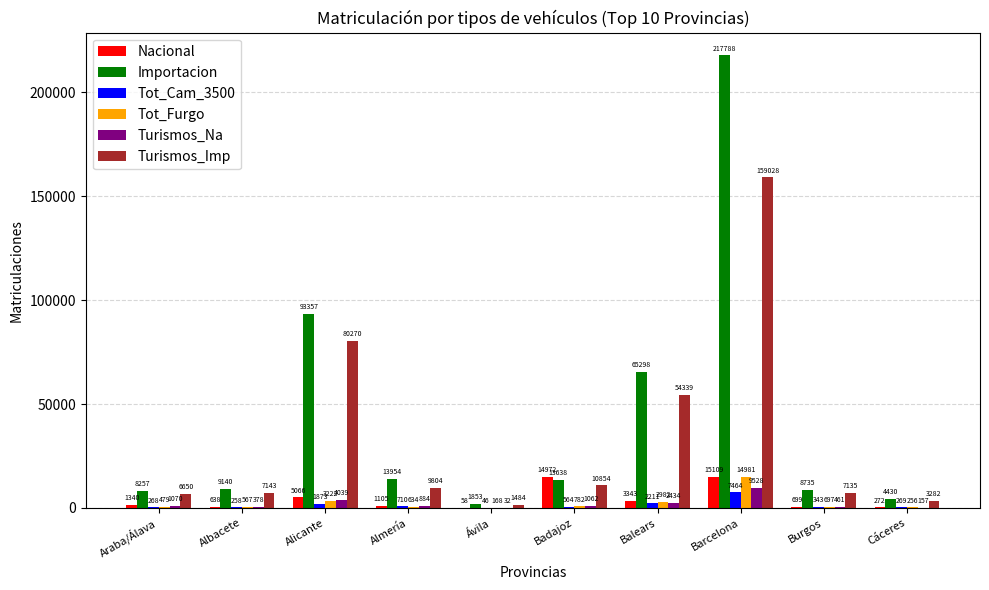

Where does the Tot_Furgo series first go above 697?

Alicante